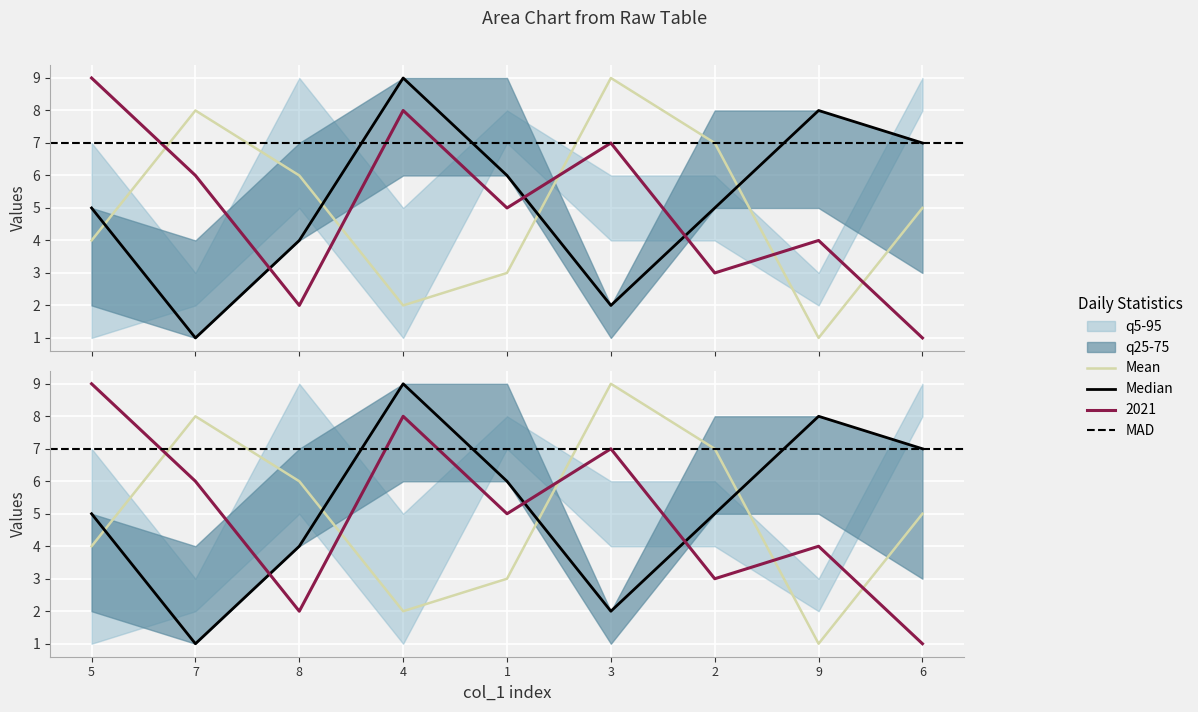

At which label is col_6 closest to 5?

6